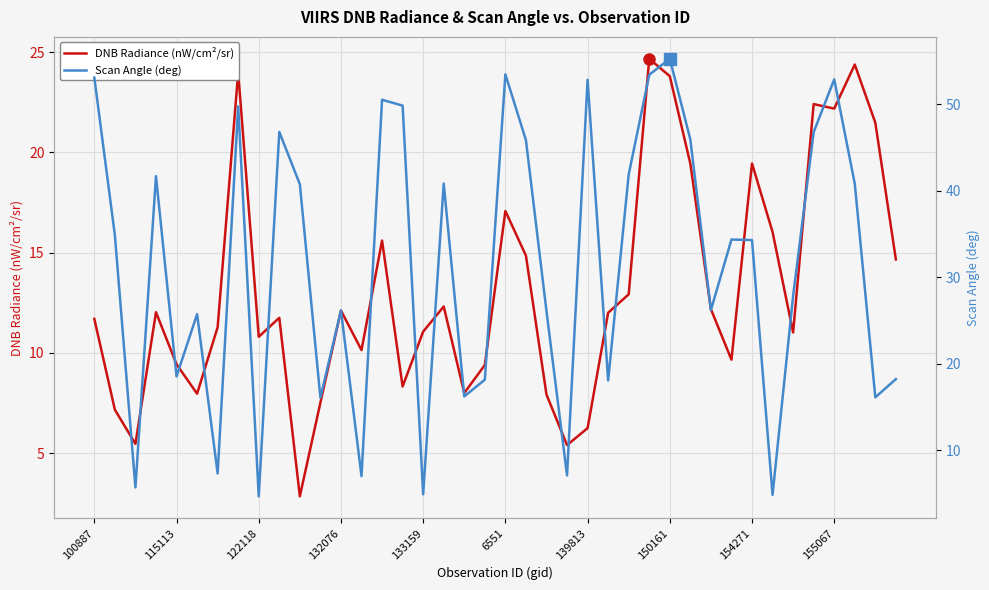

True or false: DNB Radiance (nW/cm²/sr) has more than 1 points higher than both neighbors.

True